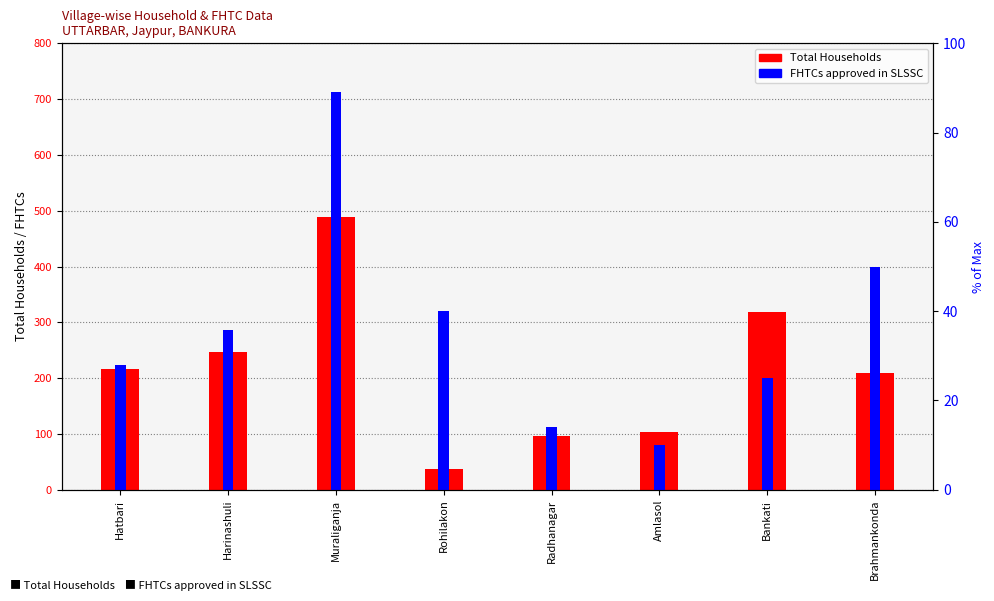

At which category does the chart reach its minimum across all series?

Rohilakon